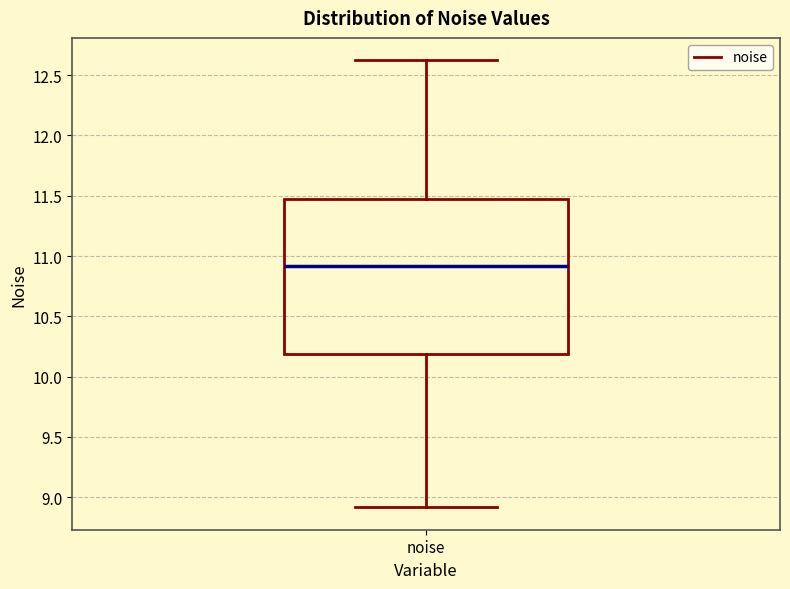

Transcribe this box plot: give where the median line is, the range the box spans, and where the two whiskers end, as read against the y-axis. The values are not printed on the chart, so give them approximately, as read against the axis.

median 10.90, box 10.20 to 11.45, whiskers 8.90 to 12.60